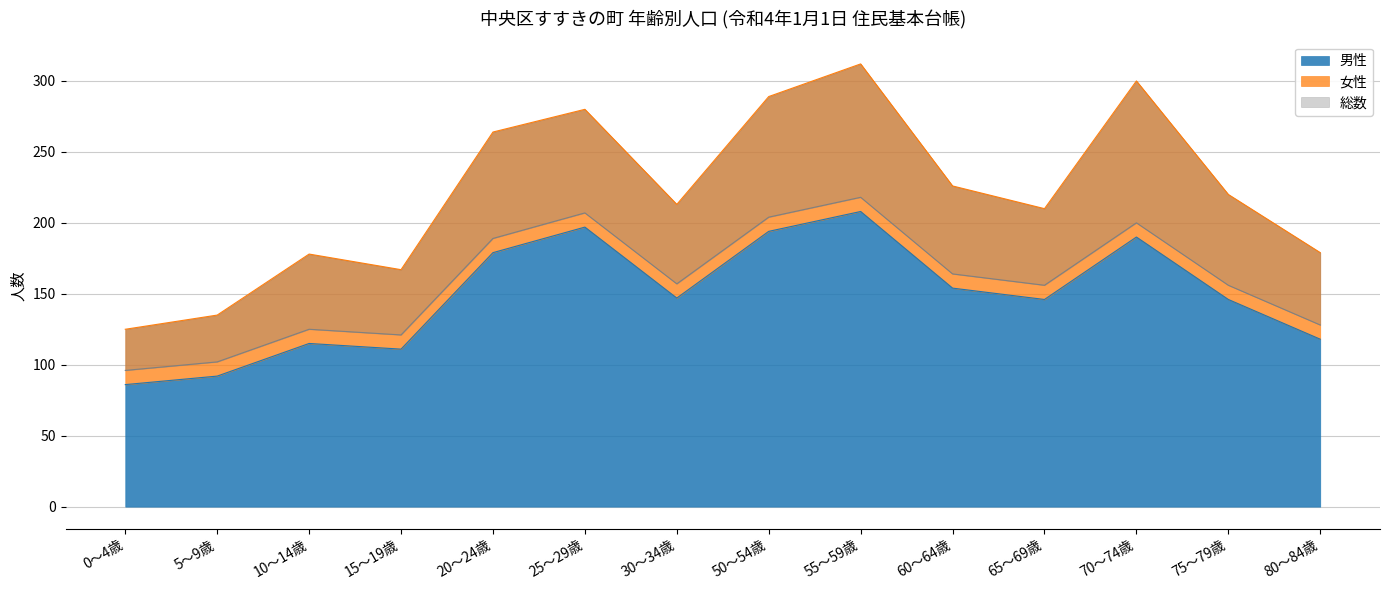

What position from the right is 55～59歳?

6